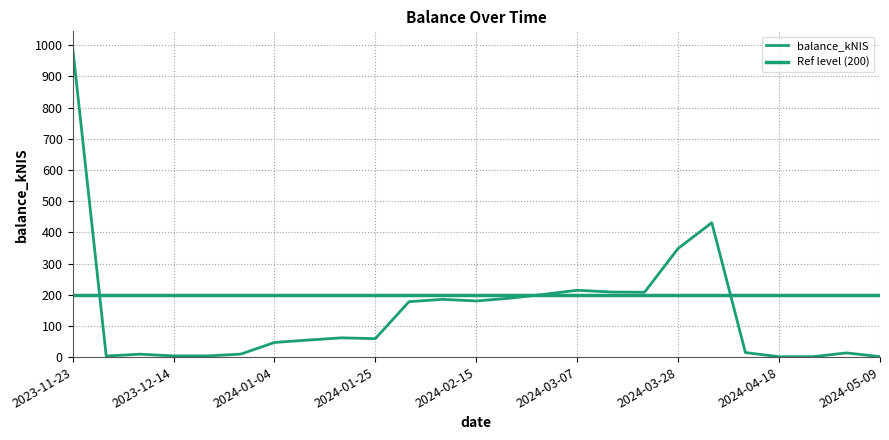

What is the approximate value at 2024-03-21?

207.8